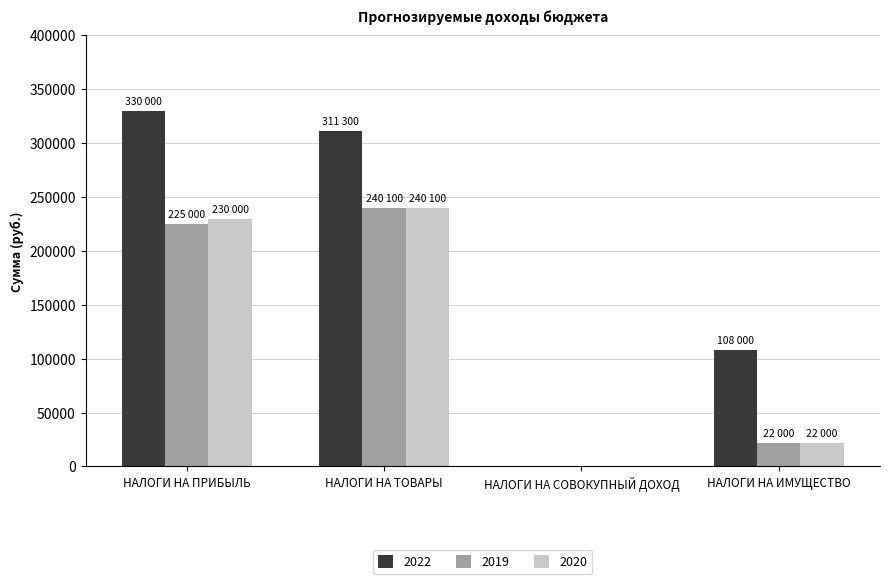

Reading left to right, what are all the values shown in this chart?

2022: НАЛОГИ НА ПРИБЫЛЬ=330000	НАЛОГИ НА ТОВАРЫ=311300	НАЛОГИ НА СОВОКУПНЫЙ ДОХОД=0	НАЛОГИ НА ИМУЩЕСТВО=108000
2019: НАЛОГИ НА ПРИБЫЛЬ=225000	НАЛОГИ НА ТОВАРЫ=240100	НАЛОГИ НА СОВОКУПНЫЙ ДОХОД=0	НАЛОГИ НА ИМУЩЕСТВО=22000
2020: НАЛОГИ НА ПРИБЫЛЬ=230000	НАЛОГИ НА ТОВАРЫ=240100	НАЛОГИ НА СОВОКУПНЫЙ ДОХОД=0	НАЛОГИ НА ИМУЩЕСТВО=22000